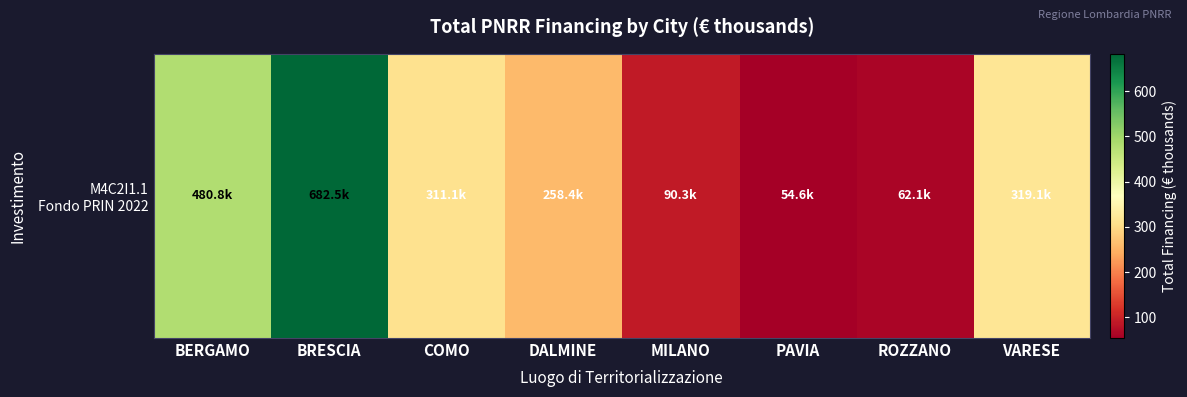

At which label is the value closest to 368?

VARESE